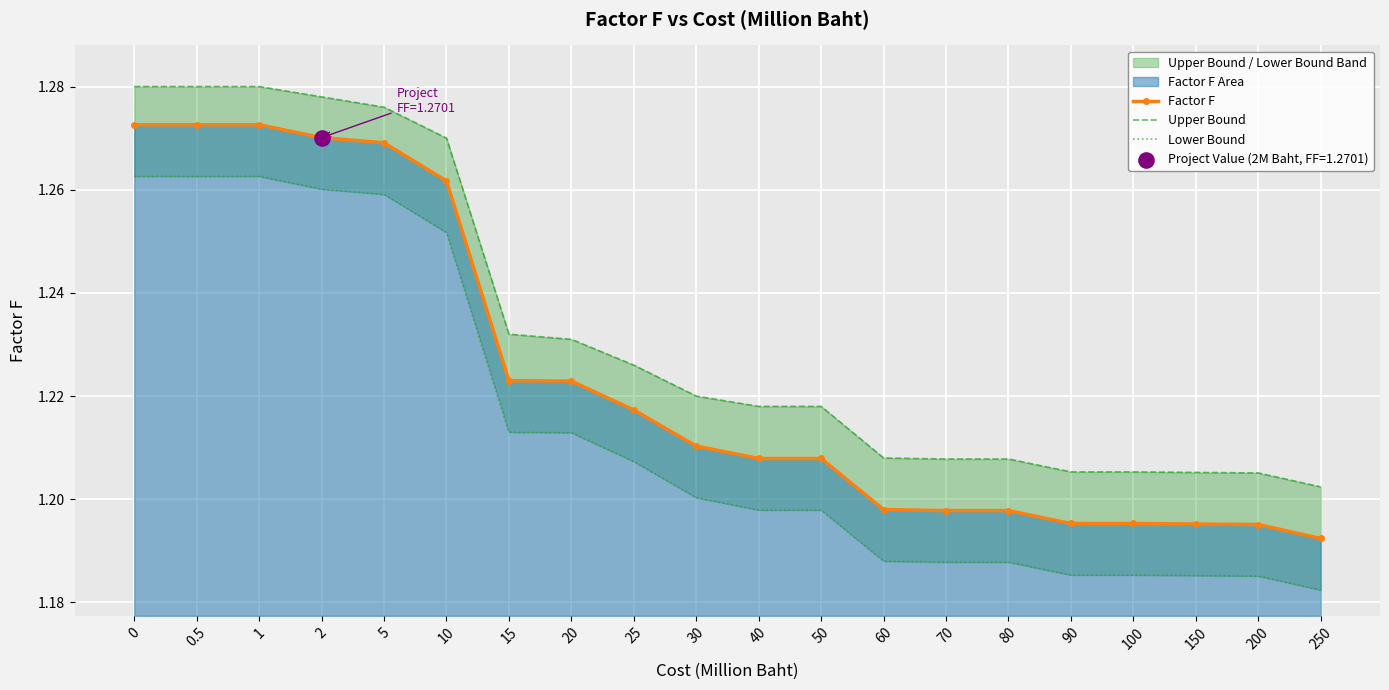

Which series reaches the maximum Y coordinate?

Upper Bound